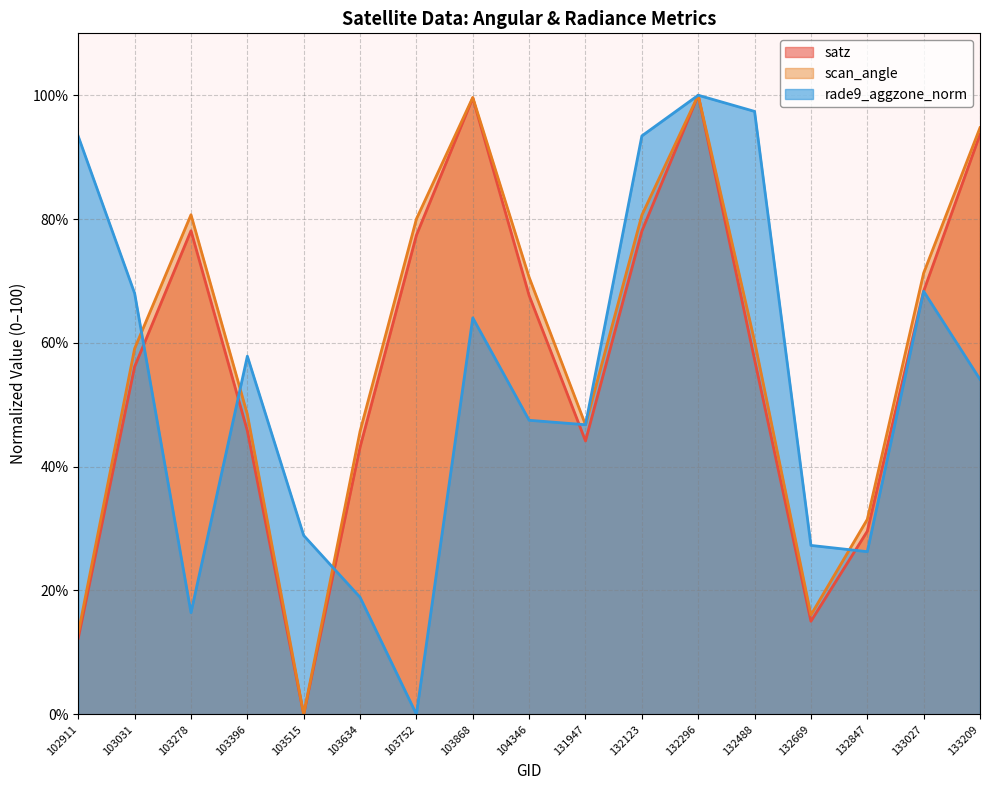

At which category is the sum across all series the highest?

132296